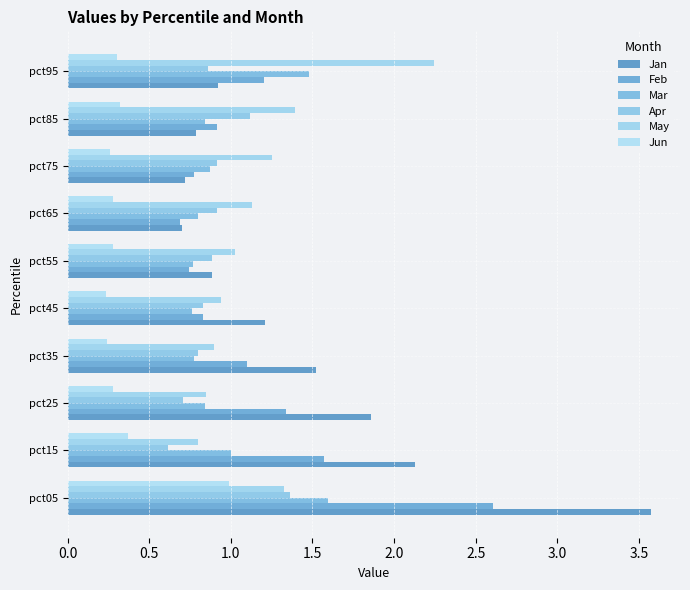

Count the number of data series in this chart.

6